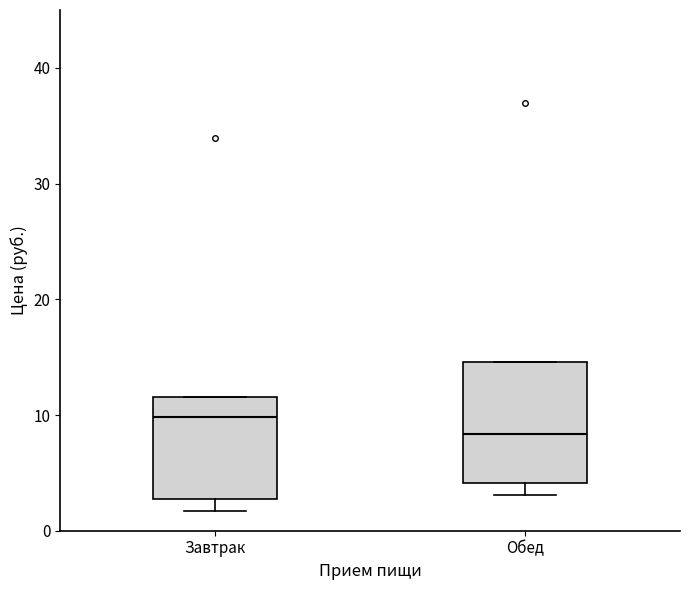

Comparing the boxes themselves (not the whiskers), which one is the tallest?

Обед